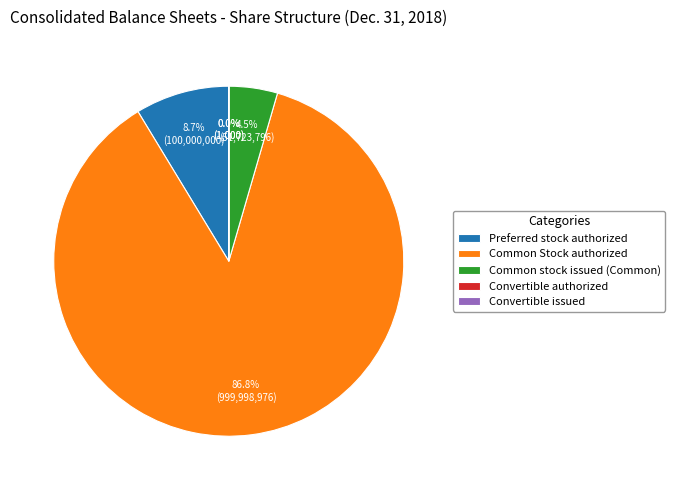

Does Common Stock authorized account for over 50% of the chart?

Yes